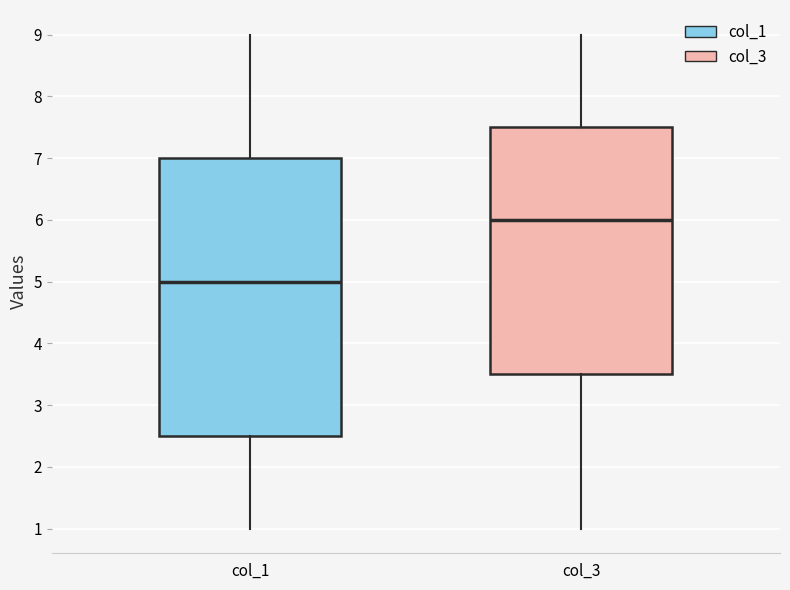

Where does the lower whisker of the box for col_1 end on the y-axis? The values are not printed on the chart, so give them approximately, as read against the axis.

1.0